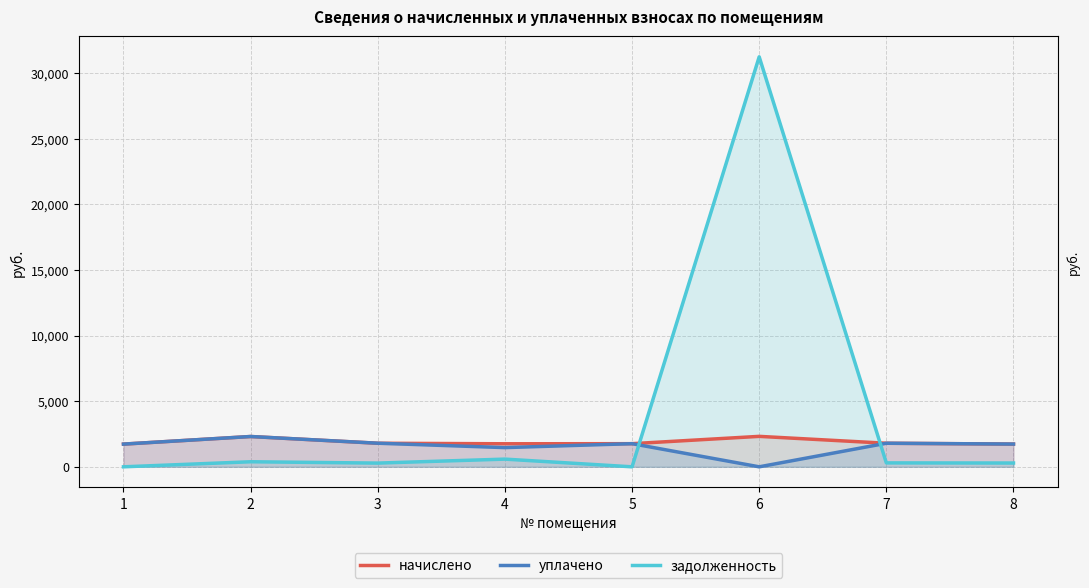

Which category has the highest value in the начислено series?

6